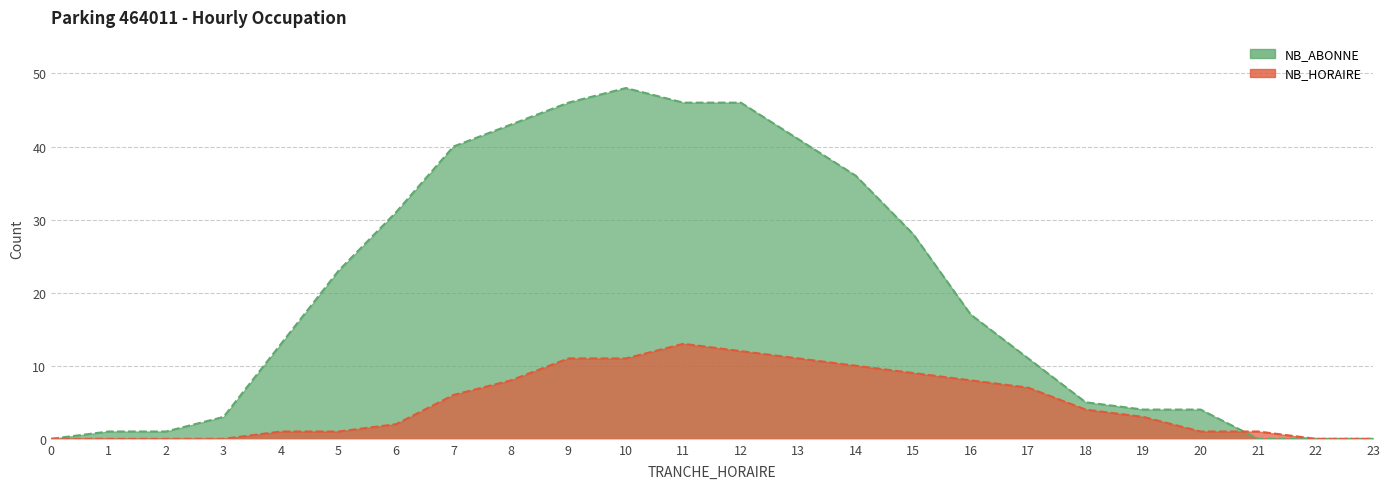

What is the value of the NB_ABONNE point at the 15th from the left?

36